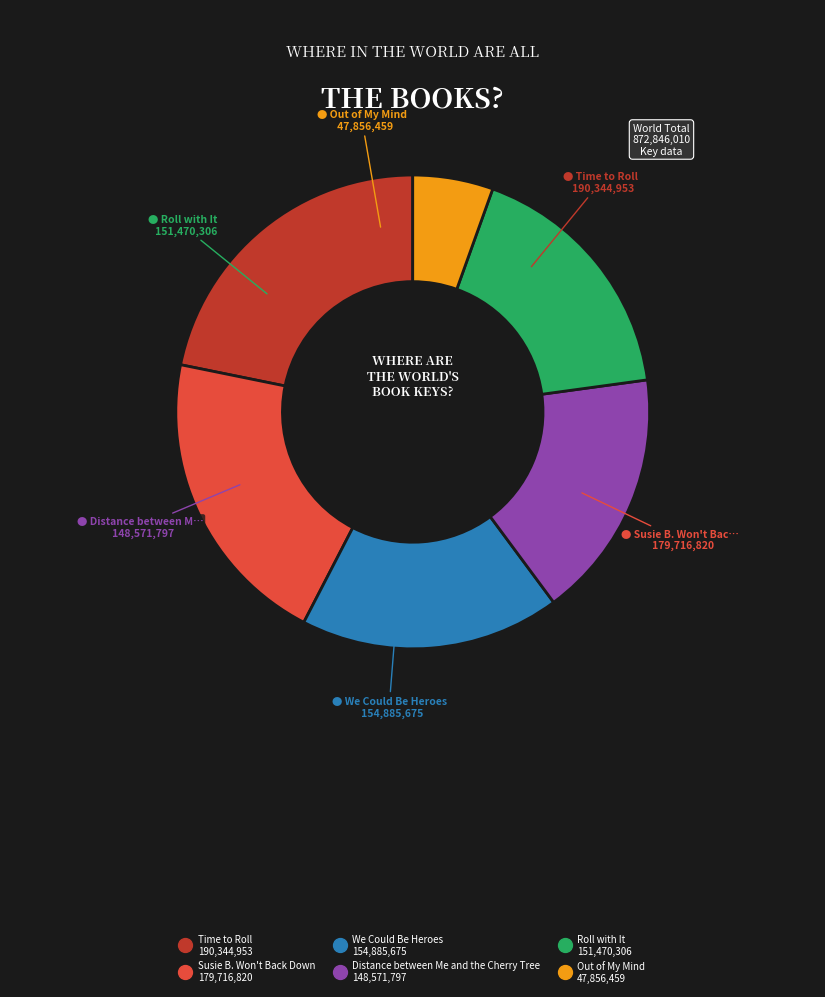

Approximately how many times larger is the value at Susie B. Won't Back Down compared to Distance between Me and the Cherry Tree?

1.2